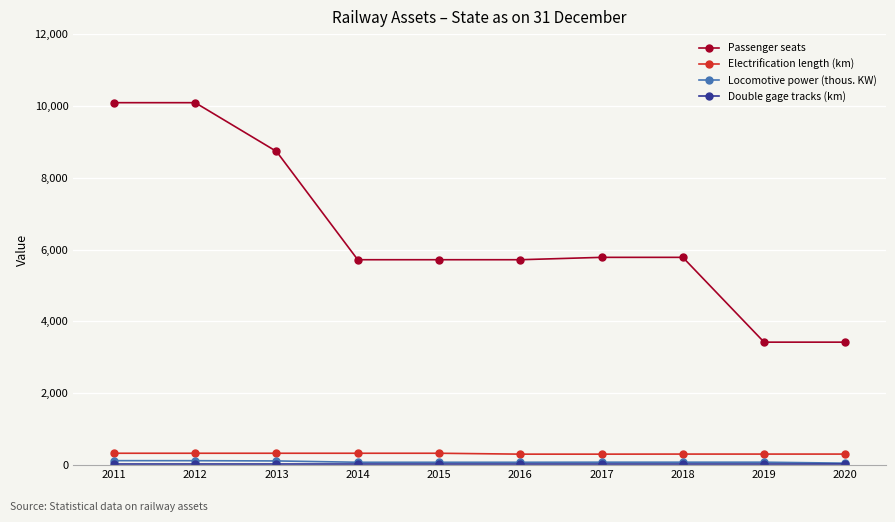

What is the greatest value displayed?

10091